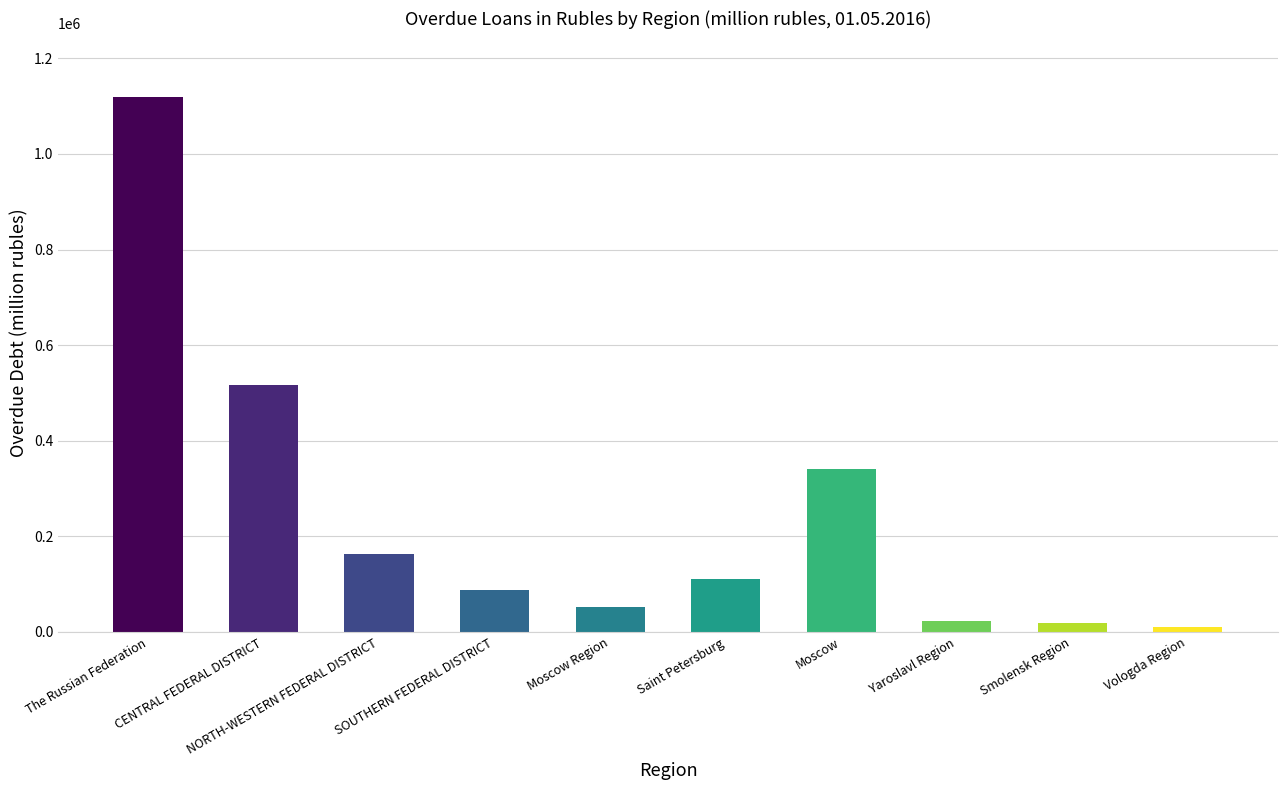

Between NORTH-WESTERN FEDERAL DISTRICT and Smolensk Region, which is larger?

NORTH-WESTERN FEDERAL DISTRICT